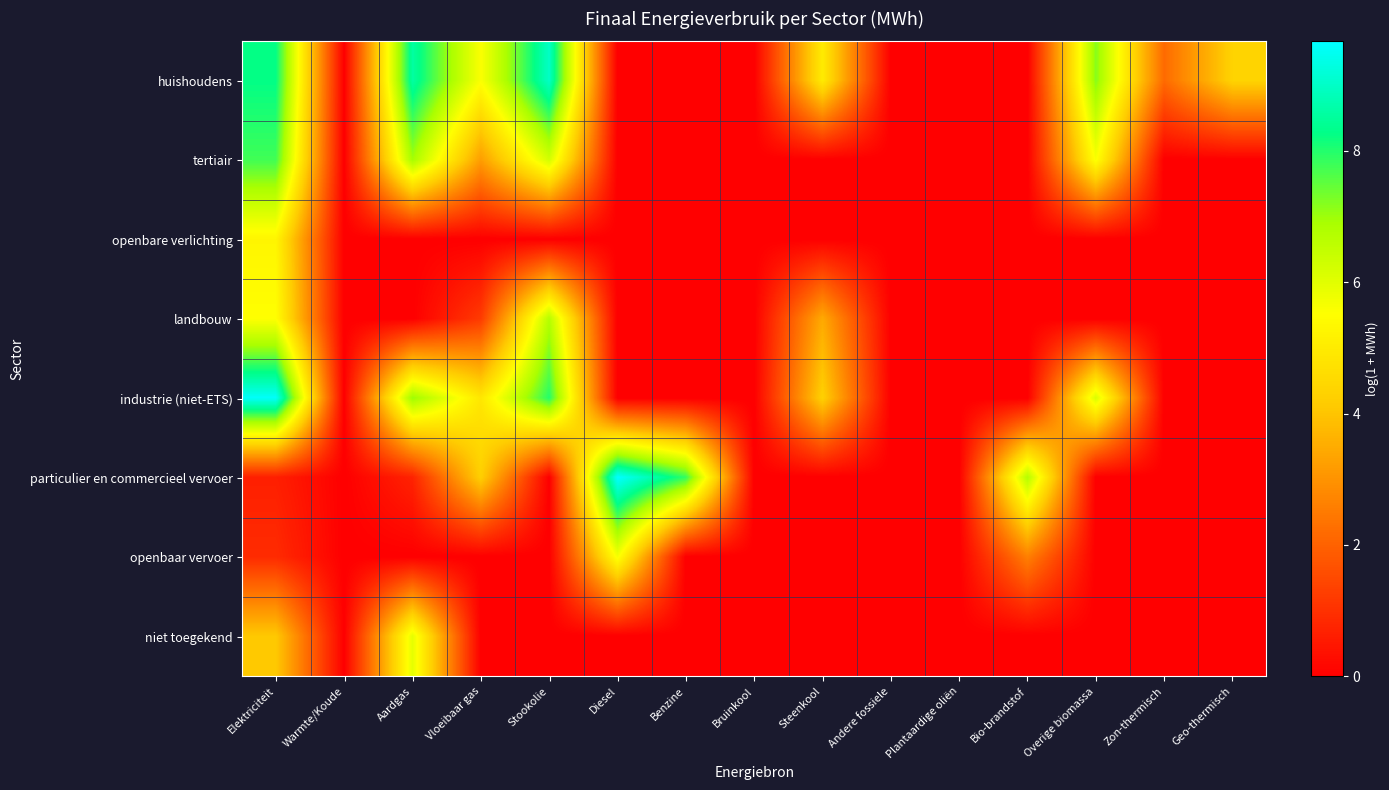

Reading left to right, extract all data points from this chart.

huishoudens: Elektriciteit=8.3	Warmte/Koude=0.0	Aardgas=8.6	Vloeibaar gas=5.6	Stookolie=9.0	Diesel=0.0	Benzine=0.0	Bruinkool=0.0	Steenkool=5.0	Andere fossiele=0.0	Plantaardige oliën=0.0	Bio-brandstof=0.0	Overige biomassa=7.2	Zon-thermisch=2.2	Geo-thermisch=4.3
tertiair: Elektriciteit=7.8	Warmte/Koude=0.0	Aardgas=6.9	Vloeibaar gas=3.2	Stookolie=6.2	Diesel=0.0	Benzine=0.0	Bruinkool=0.0	Steenkool=0.0	Andere fossiele=0.0	Plantaardige oliën=0.0	Bio-brandstof=0.0	Overige biomassa=5.6	Zon-thermisch=0.0	Geo-thermisch=0.0
openbare verlichting: Elektriciteit=5.3	Warmte/Koude=0.0	Aardgas=0.0	Vloeibaar gas=0.0	Stookolie=0.0	Diesel=0.0	Benzine=0.0	Bruinkool=0.0	Steenkool=0.0	Andere fossiele=0.0	Plantaardige oliën=0.0	Bio-brandstof=0.0	Overige biomassa=0.0	Zon-thermisch=0.0	Geo-thermisch=0.0
landbouw: Elektriciteit=5.5	Warmte/Koude=0.0	Aardgas=0.0	Vloeibaar gas=1.2	Stookolie=6.7	Diesel=0.0	Benzine=0.0	Bruinkool=0.0	Steenkool=3.5	Andere fossiele=0.0	Plantaardige oliën=0.0	Bio-brandstof=0.0	Overige biomassa=0.0	Zon-thermisch=0.0	Geo-thermisch=0.0
industrie (niet-ETS): Elektriciteit=9.6	Warmte/Koude=0.0	Aardgas=7.0	Vloeibaar gas=4.9	Stookolie=8.0	Diesel=0.0	Benzine=0.0	Bruinkool=0.0	Steenkool=4.3	Andere fossiele=0.0	Plantaardige oliën=0.0	Bio-brandstof=0.0	Overige biomassa=6.1	Zon-thermisch=0.0	Geo-thermisch=0.0
particulier en commercieel vervoer: Elektriciteit=0.7	Warmte/Koude=0.0	Aardgas=0.7	Vloeibaar gas=4.2	Stookolie=0.0	Diesel=9.7	Benzine=7.9	Bruinkool=0.0	Steenkool=0.0	Andere fossiele=0.0	Plantaardige oliën=0.0	Bio-brandstof=6.7	Overige biomassa=0.0	Zon-thermisch=0.0	Geo-thermisch=0.0
openbaar vervoer: Elektriciteit=0.9	Warmte/Koude=0.0	Aardgas=0.0	Vloeibaar gas=0.0	Stookolie=0.0	Diesel=5.7	Benzine=0.0	Bruinkool=0.0	Steenkool=0.0	Andere fossiele=0.0	Plantaardige oliën=0.0	Bio-brandstof=2.6	Overige biomassa=0.0	Zon-thermisch=0.0	Geo-thermisch=0.0
niet toegekend: Elektriciteit=4.1	Warmte/Koude=0.0	Aardgas=5.9	Vloeibaar gas=0.0	Stookolie=0.0	Diesel=0.0	Benzine=0.0	Bruinkool=0.0	Steenkool=0.0	Andere fossiele=0.0	Plantaardige oliën=0.0	Bio-brandstof=0.0	Overige biomassa=0.0	Zon-thermisch=0.0	Geo-thermisch=0.0